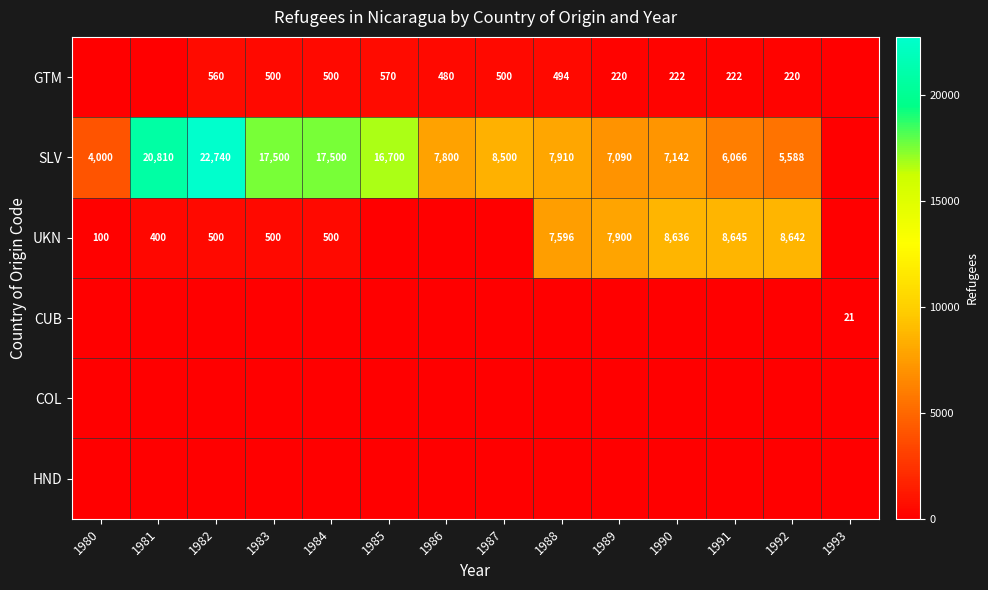

Is it true that UKN equals 8636 at 1990?

True